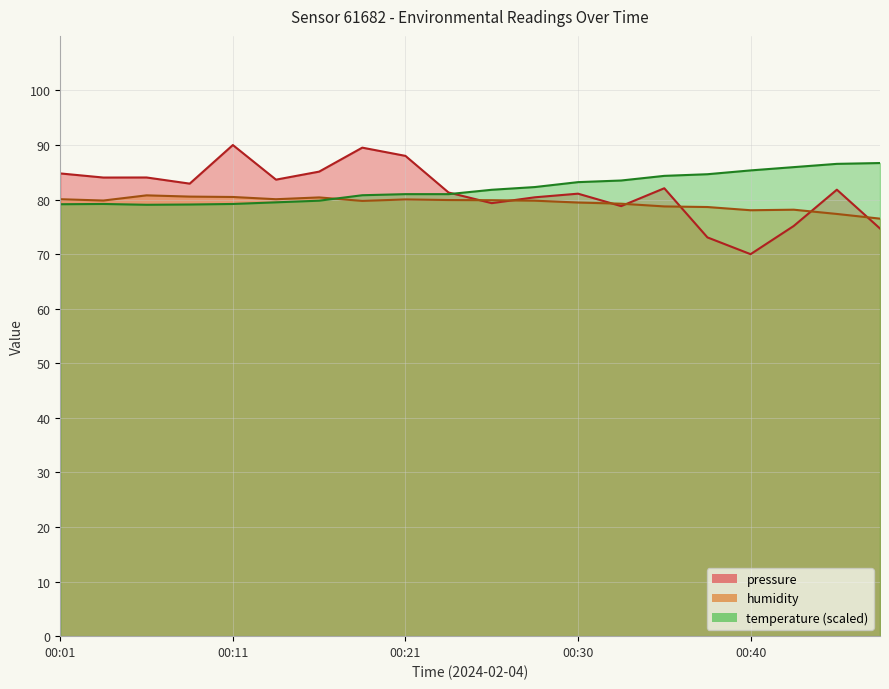

Between which two adjacent categories do pressure_norm and temperature first intersect?

00:23 and 00:25